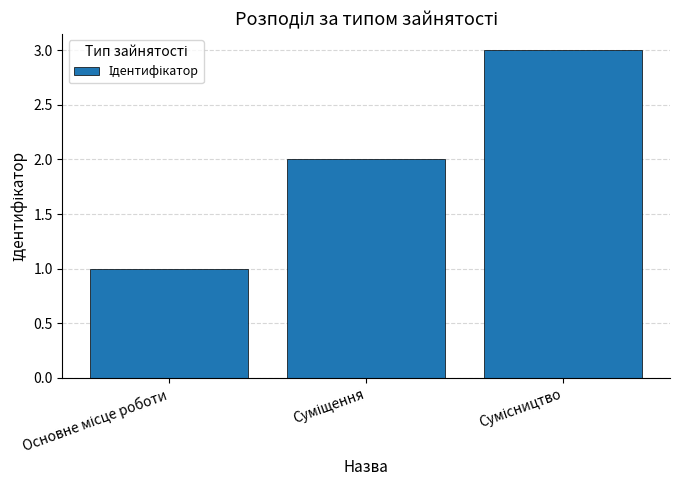

Does the chart contain any negative values?

No